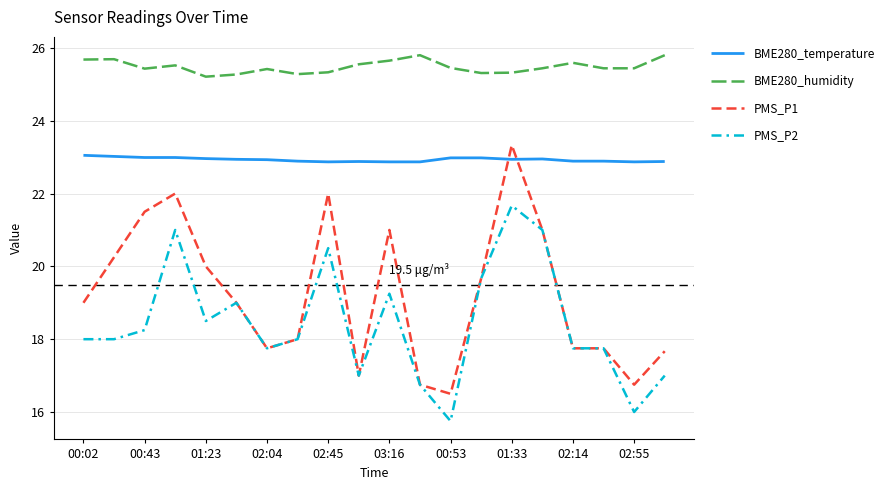

True or false: BME280_temperature and PMS_P2 intersect in this chart.

False